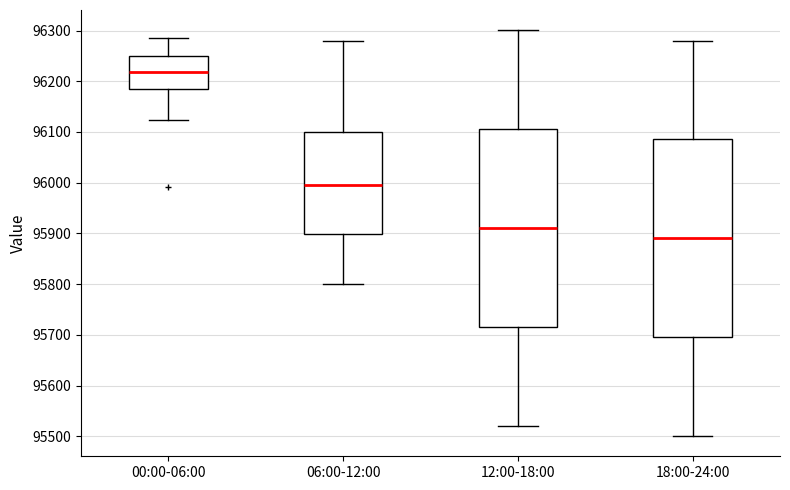

Where does the upper whisker of the box for 06:00-12:00 end on the y-axis? The values are not printed on the chart, so give them approximately, as read against the axis.

96280